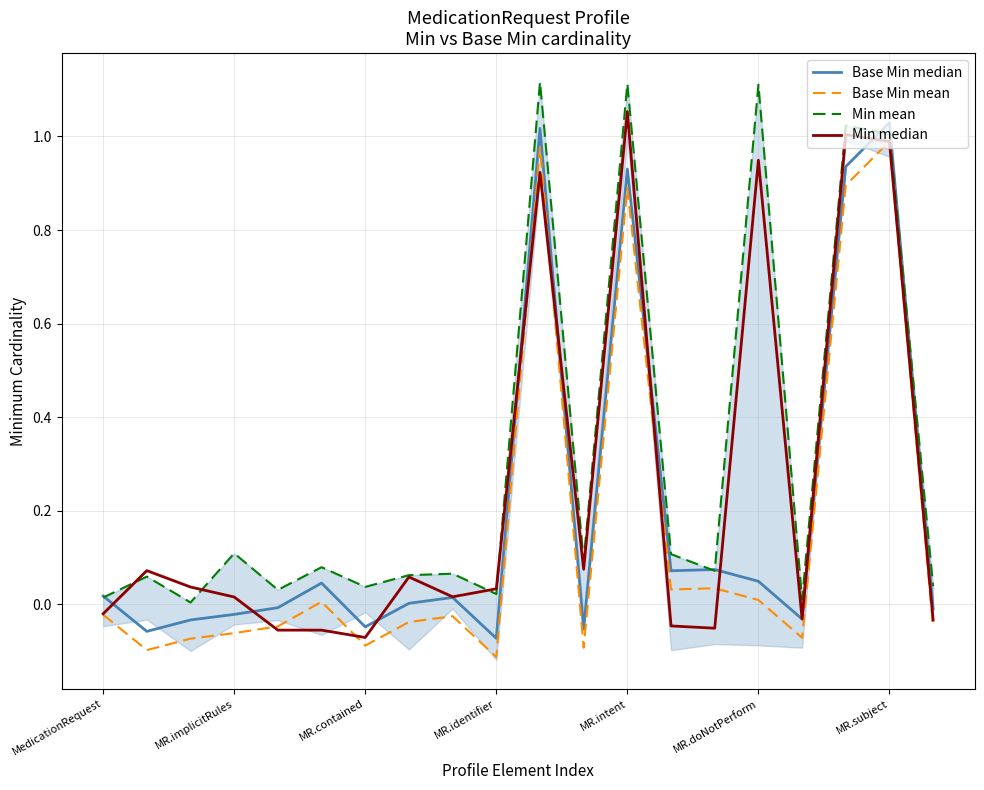

What is the label of the 12th point from the right?

8